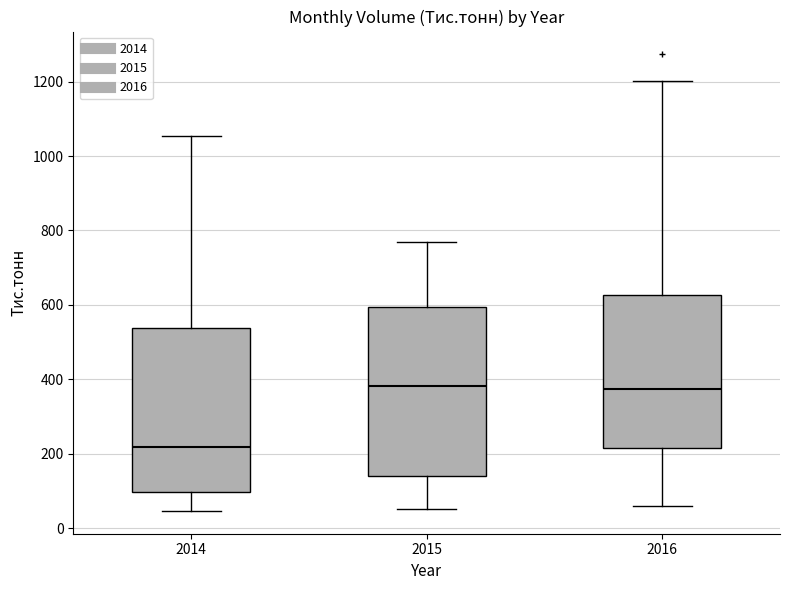

Reading left to right, transcribe this box plot: for each box, give where its median line is, the range the box spans, and where its two whiskers end, as read against the y-axis. The values are not printed on the chart, so give them approximately, as read against the axis.

2014: median 220, box 100 to 540, whiskers 40 to 1060
2015: median 380, box 140 to 600, whiskers 60 to 760
2016: median 380, box 220 to 620, whiskers 60 to 1200